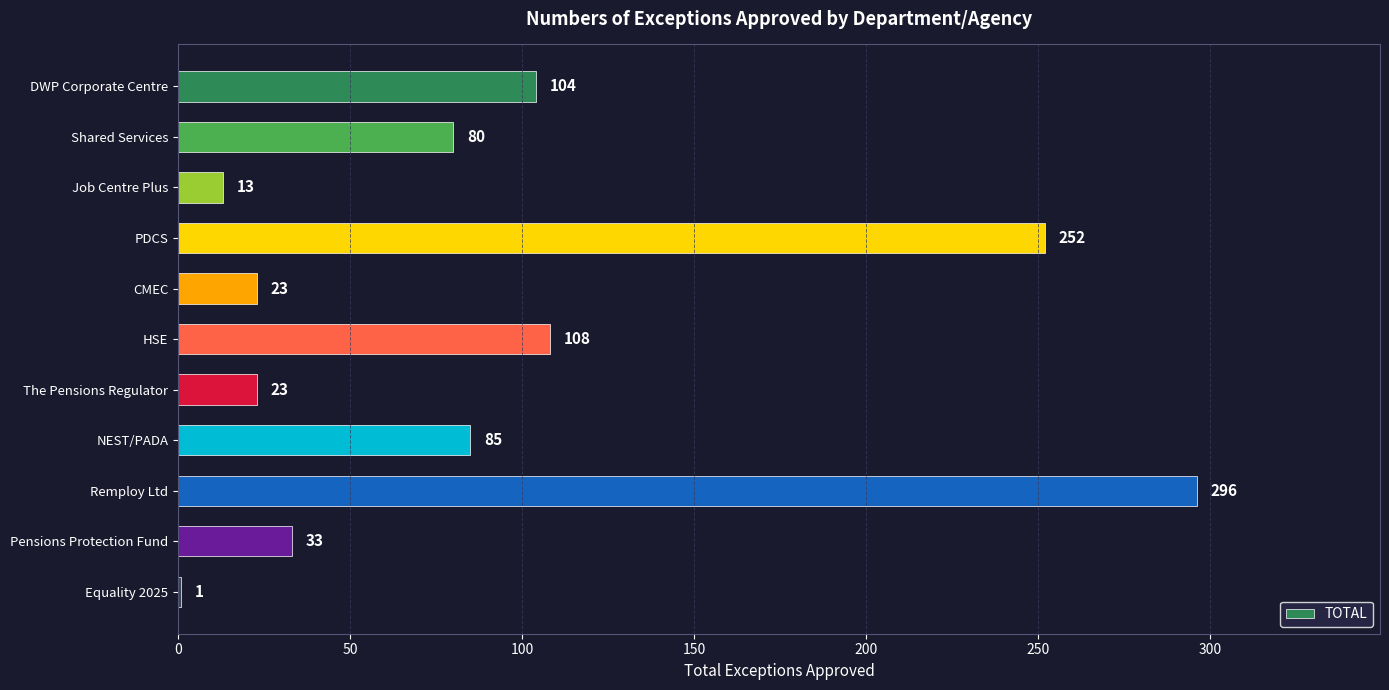

Reading top to bottom, extract all data points from this chart.

DWP Corporate Centre=104	Shared Services=80	Job Centre Plus=13	PDCS=252	CMEC=23	HSE=108	The Pensions Regulator=23	NEST/PADA=85	Remploy Ltd=296	Pensions Protection Fund=33	Equality 2025=1